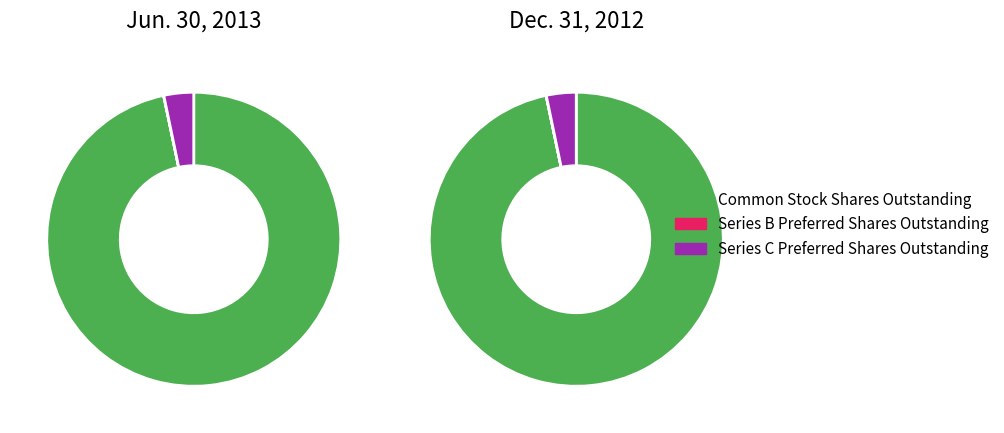

Which slice is the largest?

Common Stock Shares Outstanding